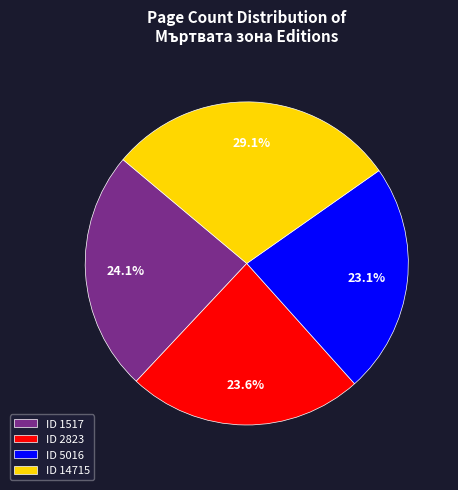

Which has a higher value, ID 5016 or ID 14715?

ID 14715